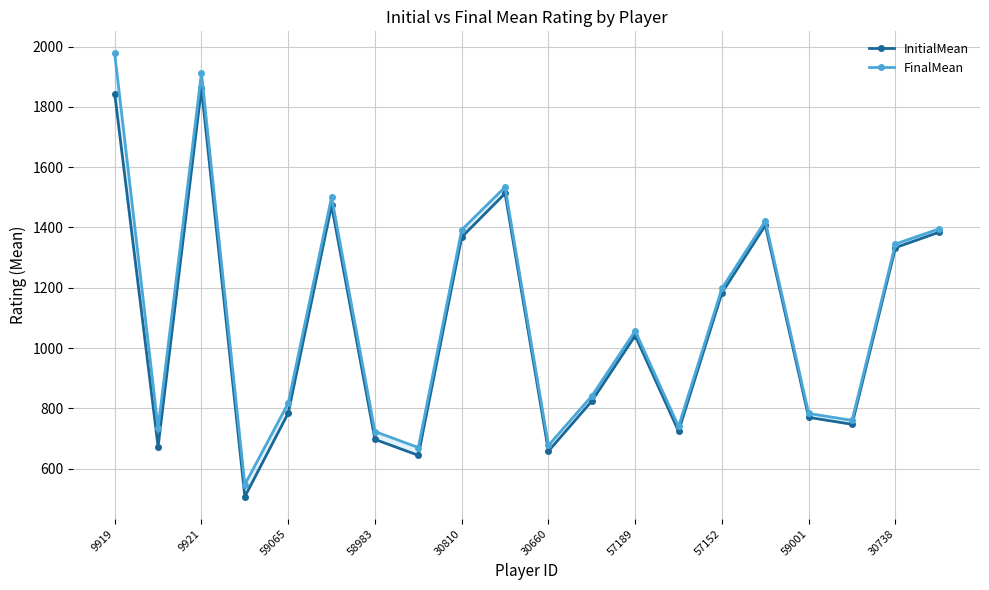

What is the difference between the highest and lowest values at 9919?

134